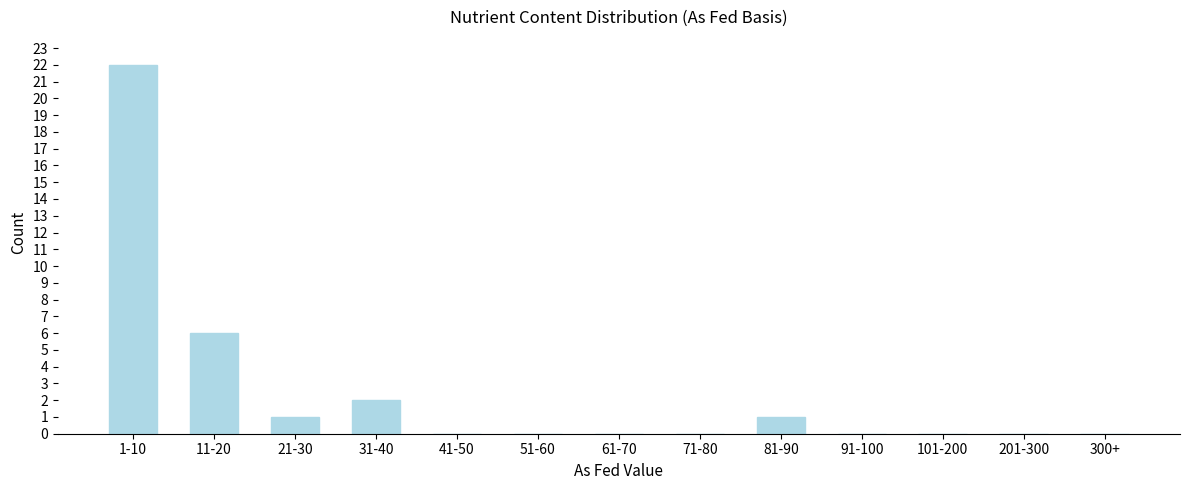

Reading left to right, extract all data points from this chart.

1-10=22	11-20=6	21-30=1	31-40=2	41-50=0	51-60=0	61-70=0	71-80=0	81-90=1	91-100=0	101-200=0	201-300=0	300+=0